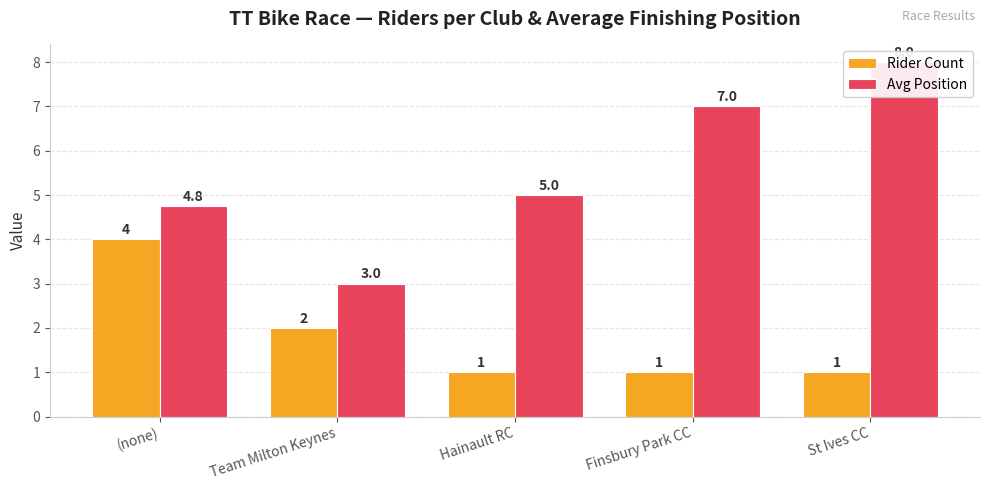

What is the label of the 4th bar from the left?

Finsbury Park CC